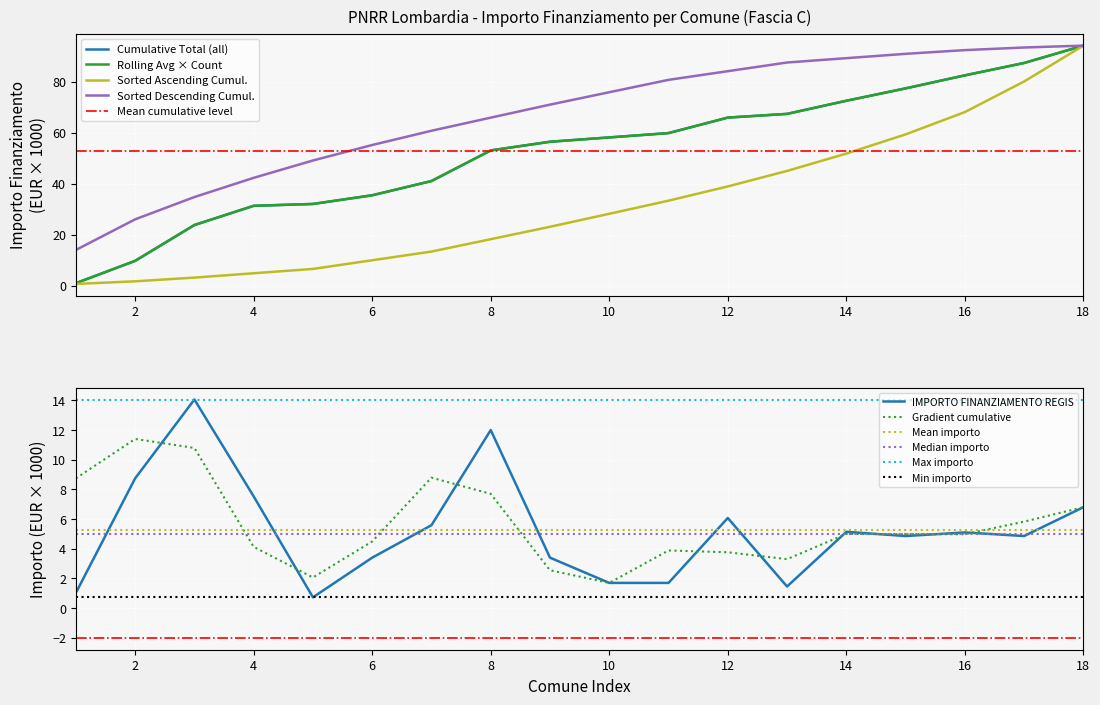

How many interior local peaks (higher than both neighbors) does the data have?

5